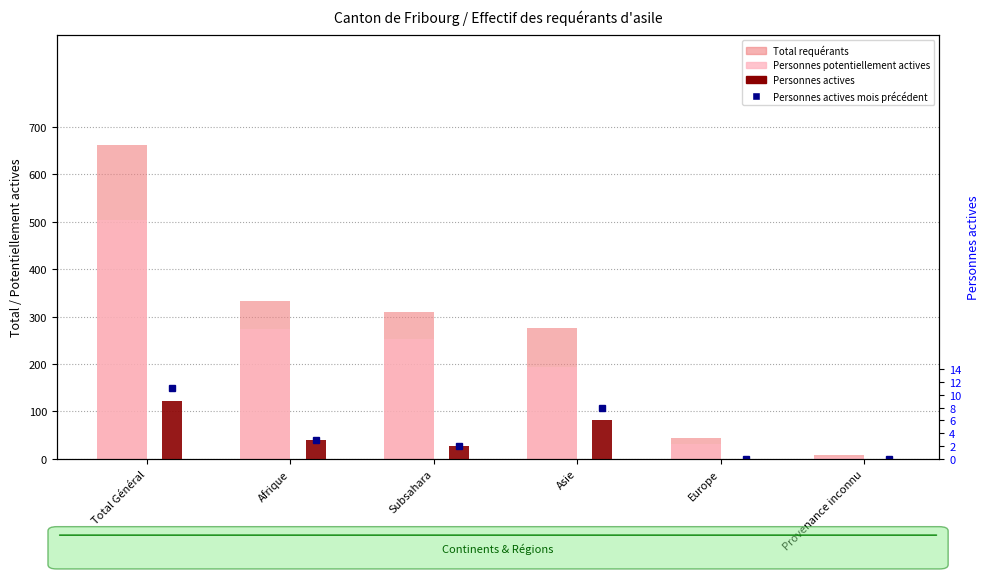

The Personnes actives series shows 0 at Europe. True or false?

True